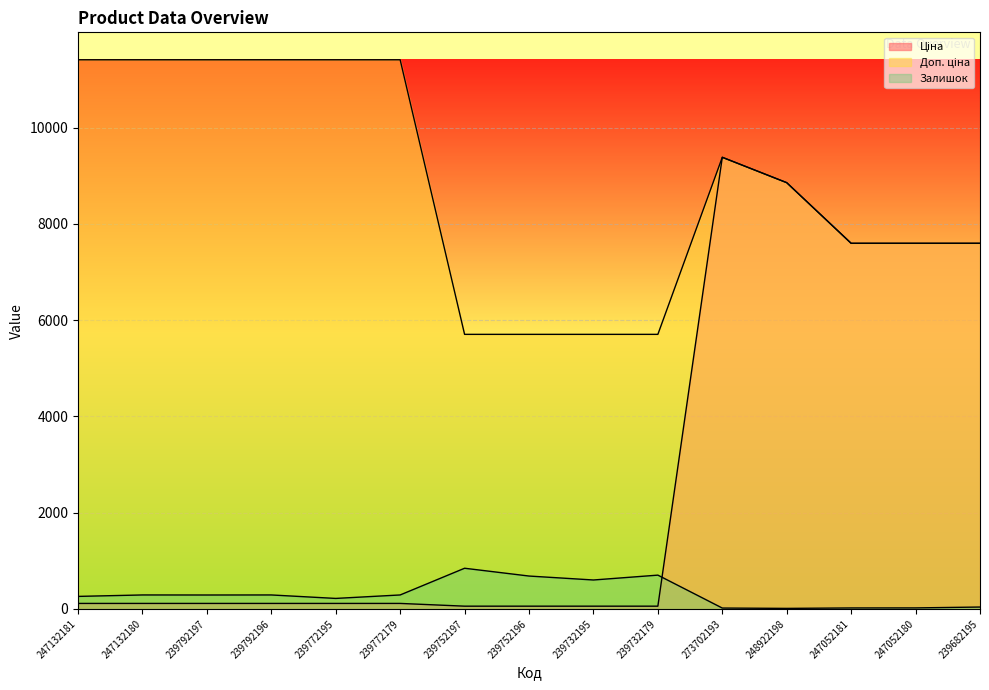

How many lines are shown in the chart?

3